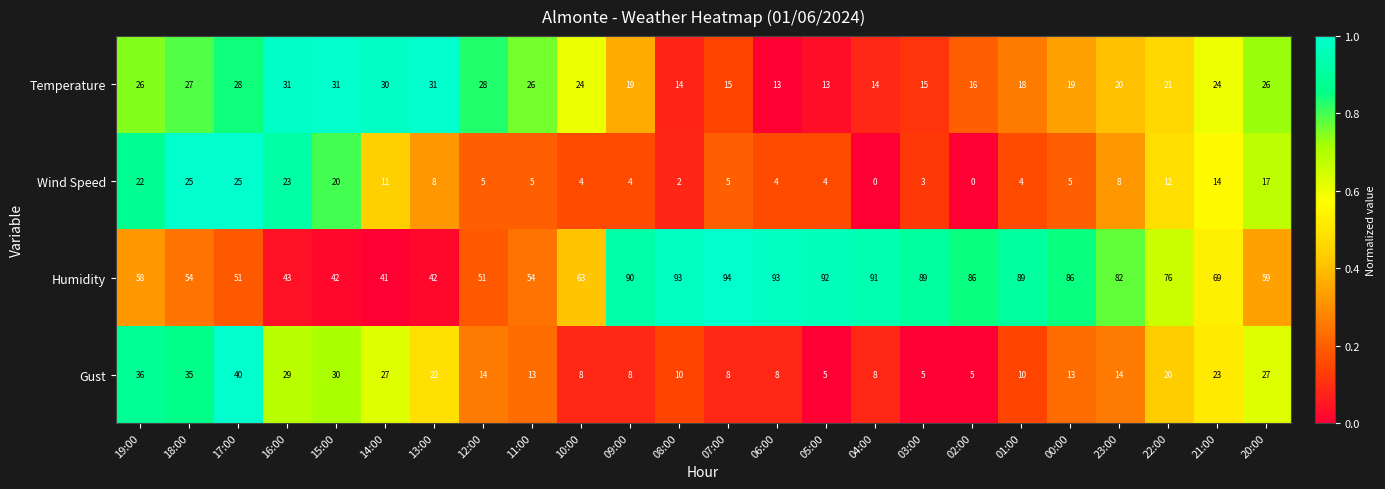

True or false: Humidity has a value of 59 at 20:00.

True